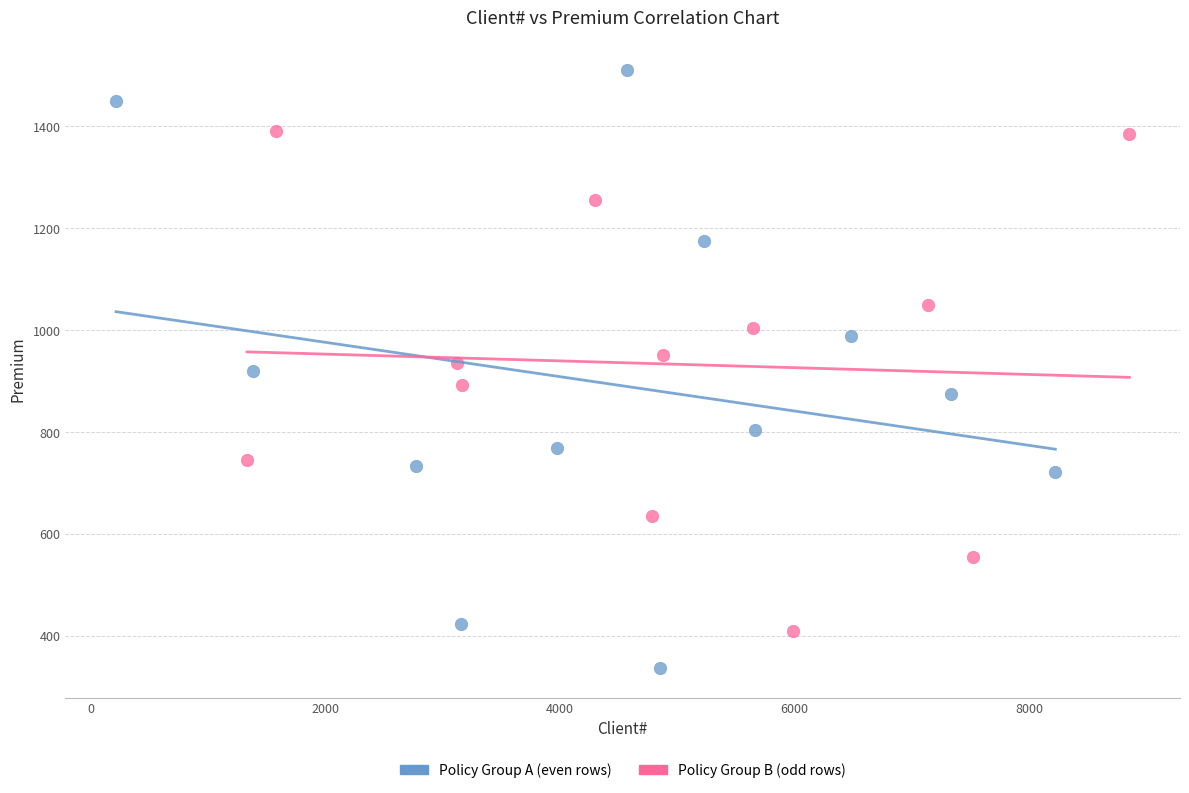

Which series has the widest spread of Y values?

Policy Group A (even rows)